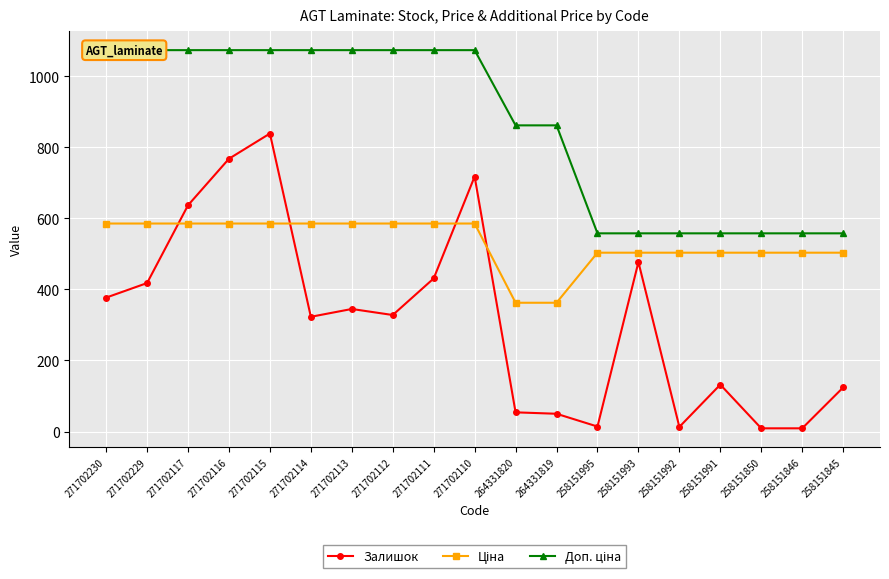

At which category does the chart reach its minimum across all series?

258151850